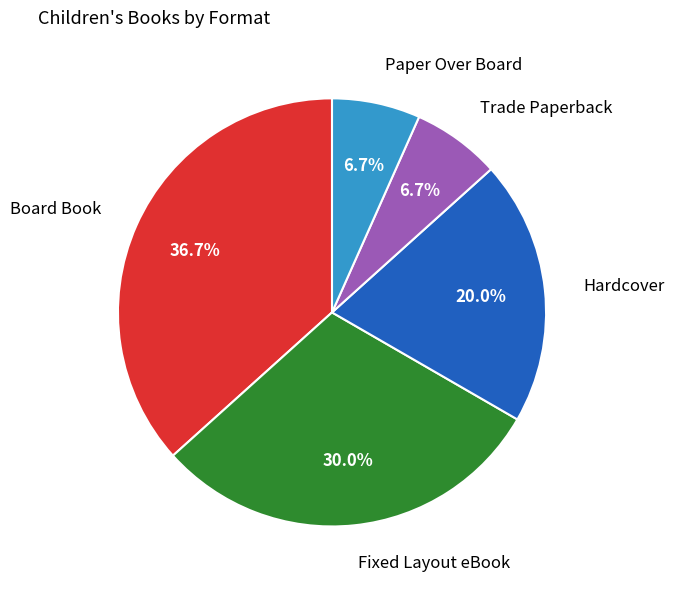

Count the number of slices in the pie.

5